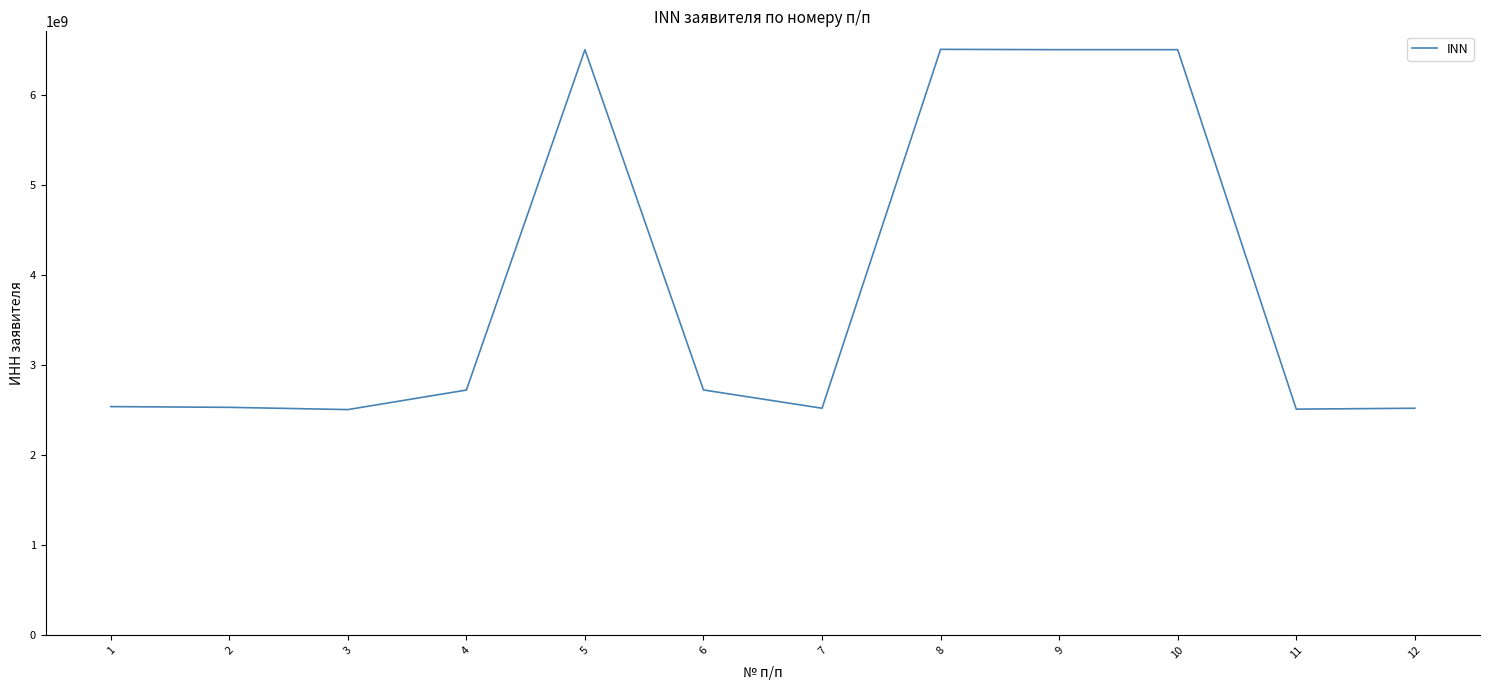

What is the average value?

3880100947